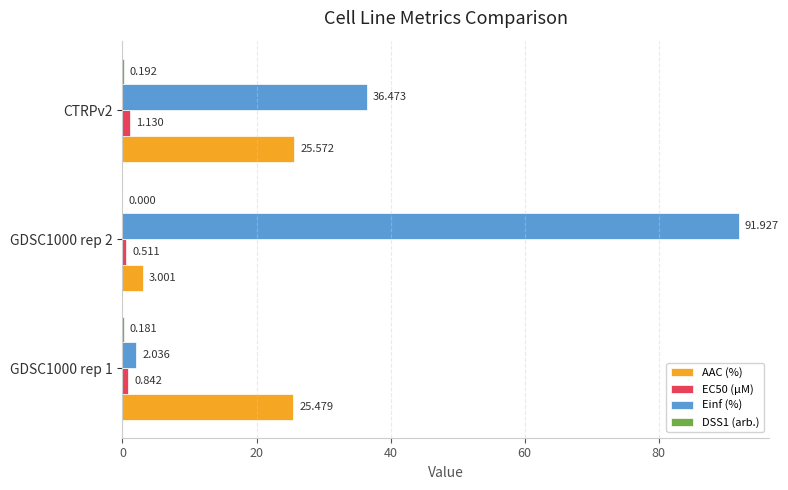

Between GDSC1000 rep 1 and GDSC1000 rep 2, which series saw the biggest shift?

Einf (%)